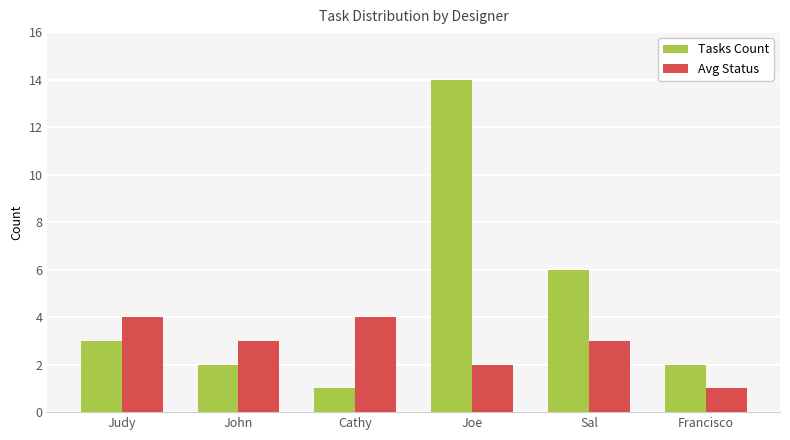

What is the label of the 2nd bar from the left?

John